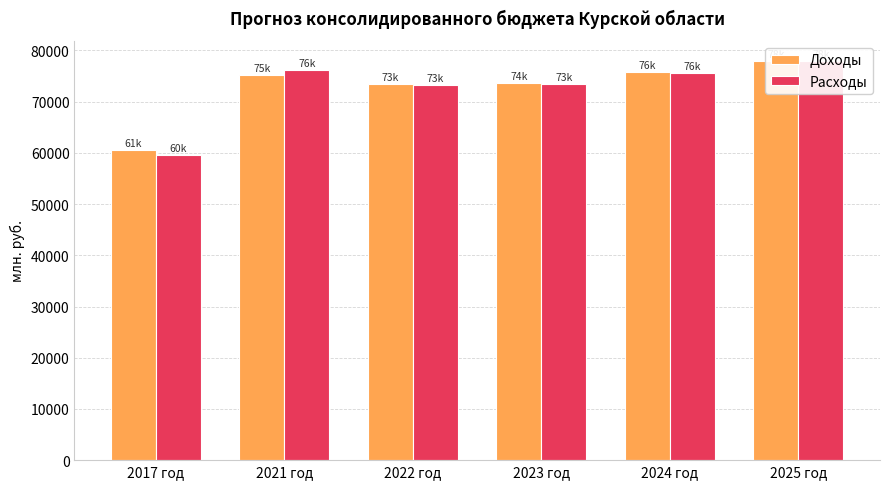

What are all the series names shown in the legend?

Доходы, Расходы